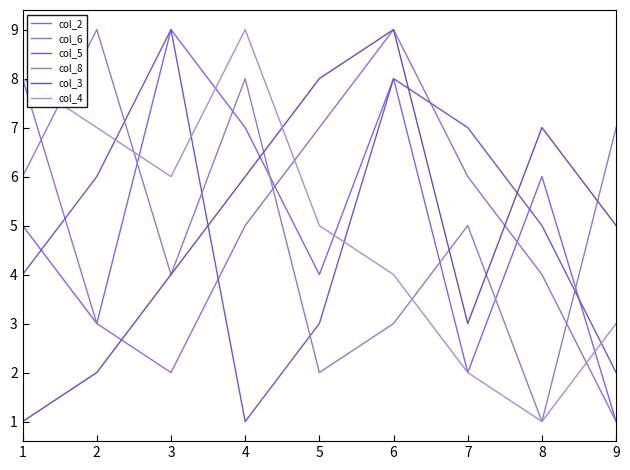

Which series ends up on top after the final intersection of col_5 and col_3?

col_3